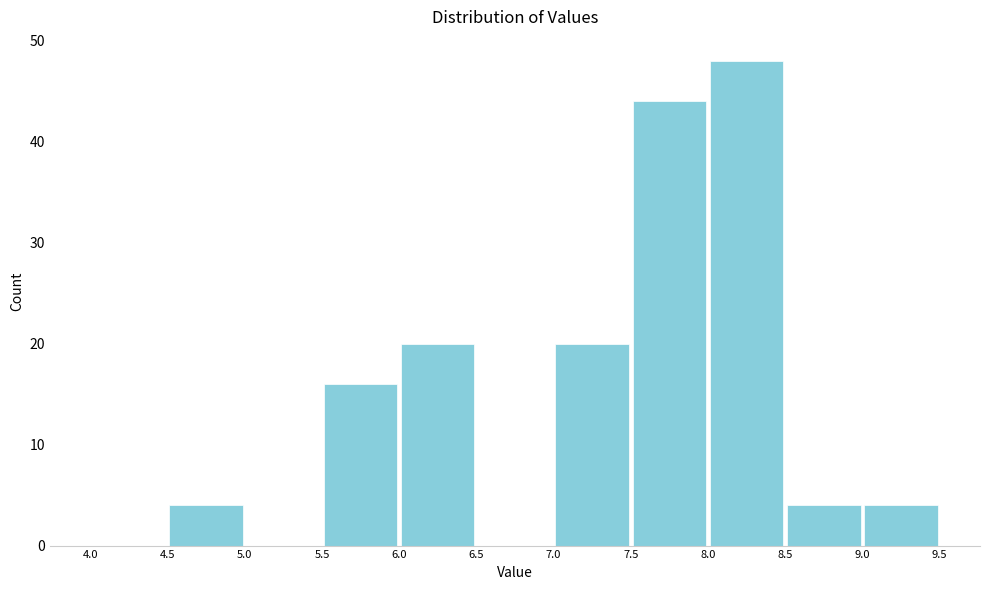

Reading left to right, list every bar in this chart as the range it spans on the x-axis followed by its height. The values are not printed on the chart, so give them approximately, as read against the axis.

4.0 to 4.5: 0
4.5 to 5.0: 4
5.0 to 5.5: 0
5.5 to 6.0: 16
6.0 to 6.5: 20
6.5 to 7.0: 0
7.0 to 7.5: 20
7.5 to 8.0: 44
8.0 to 8.5: 48
8.5 to 9.0: 4
9.0 to 9.5: 4